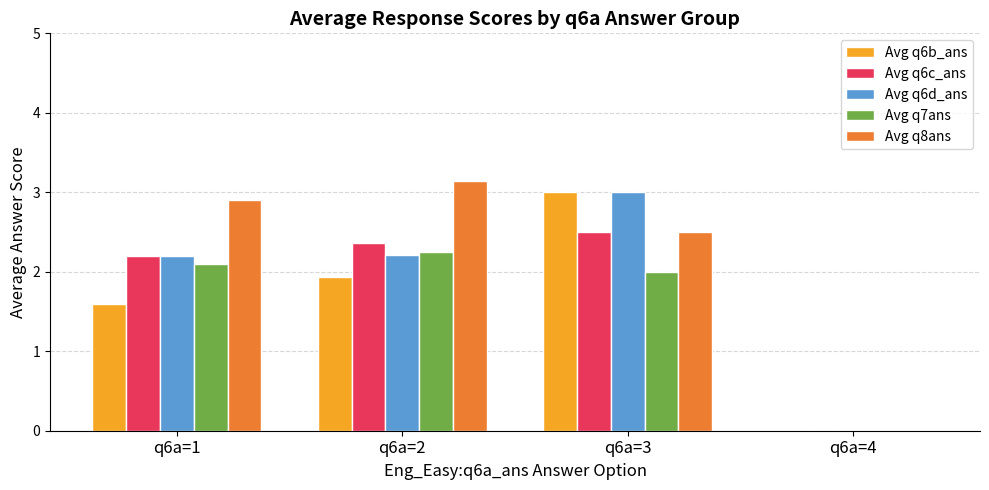

What is the total value across all series at q6a=2?

11.9